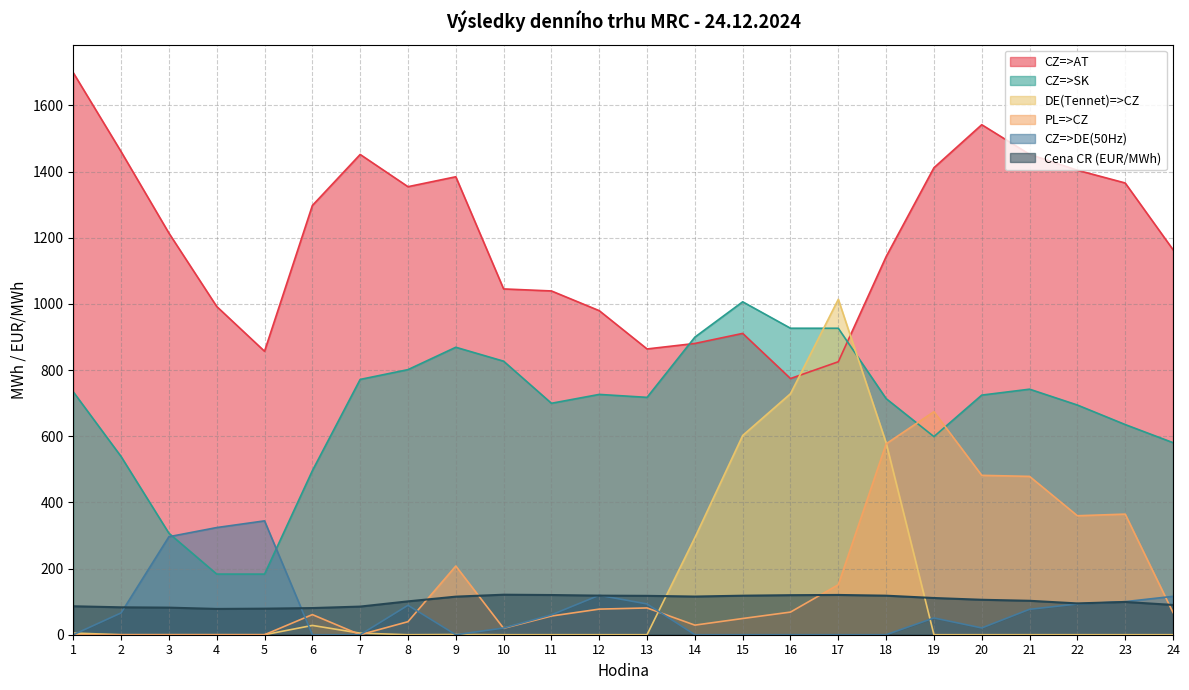

True or false: CZ=>DE(50Hz) and PL=>CZ cross at least once.

True